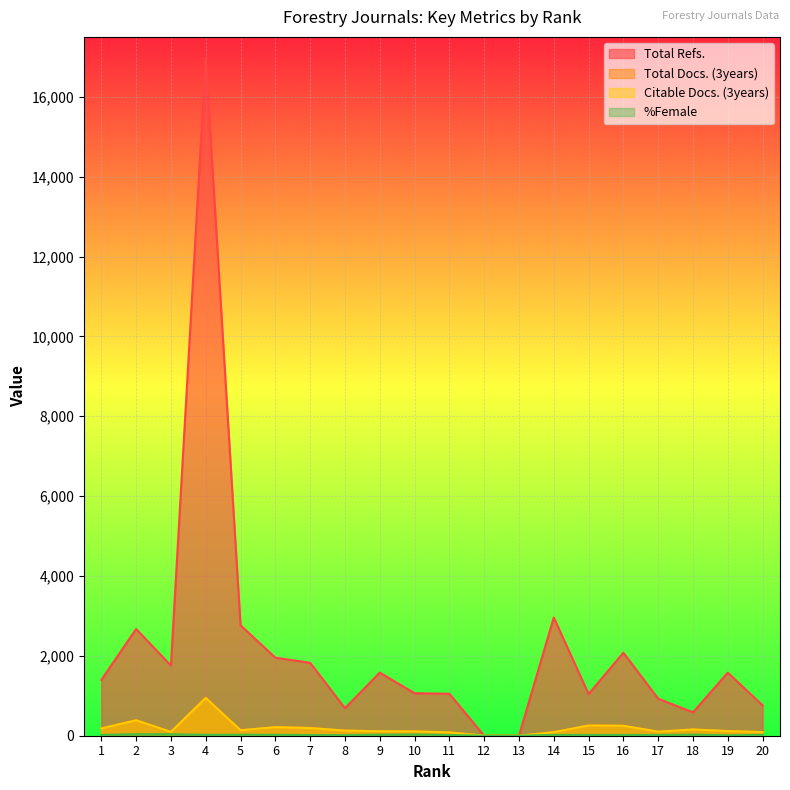

At which category is the sum across all series the highest?

4